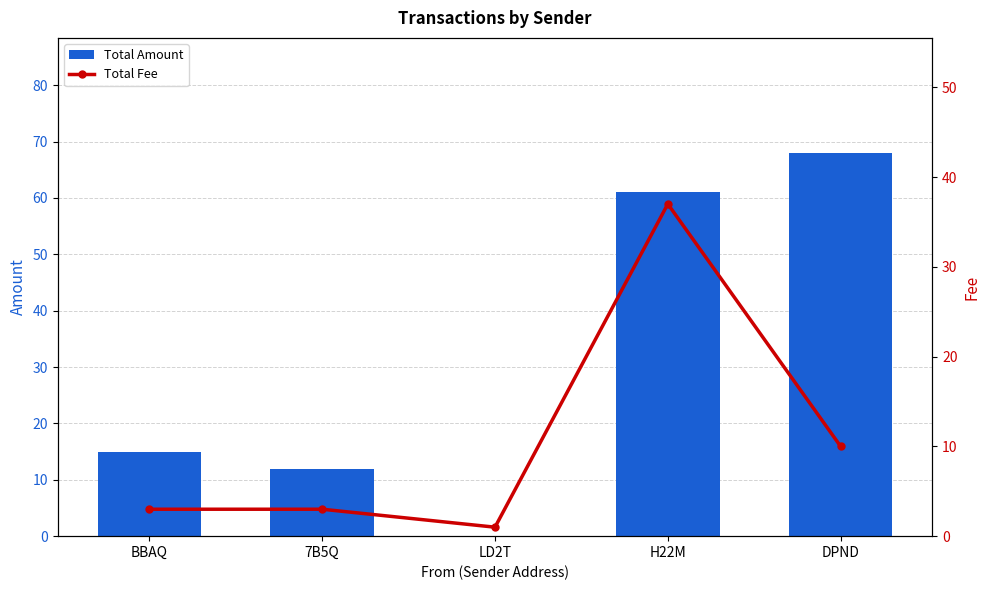

At how many categories does at least one series exceed 2?

4